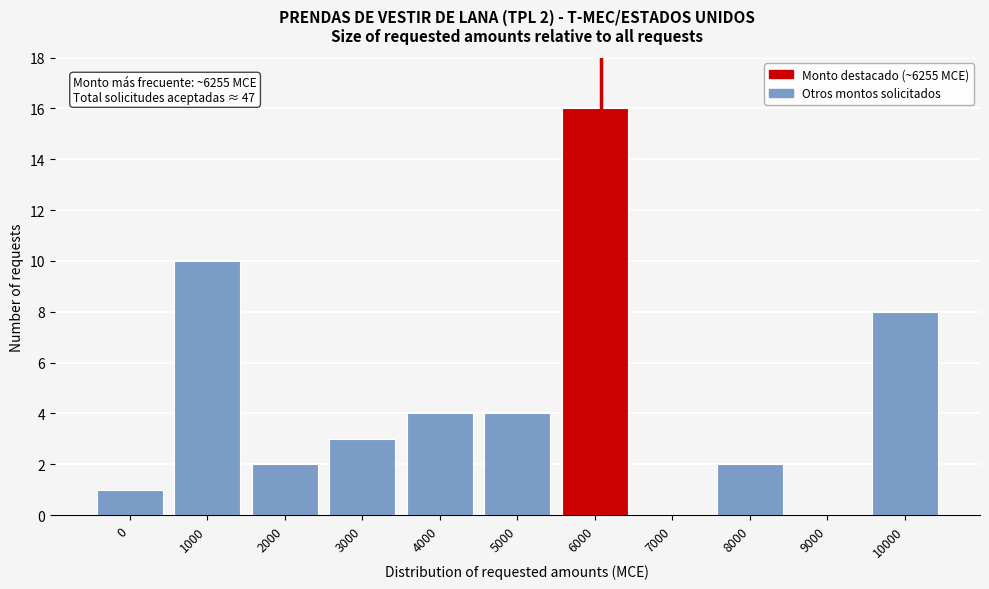

Reading left to right, extract all data points from this chart.

0=1	1000=10	2000=2	3000=3	4000=4	5000=4	6000=16	7000=0	8000=2	9000=0	10000=8